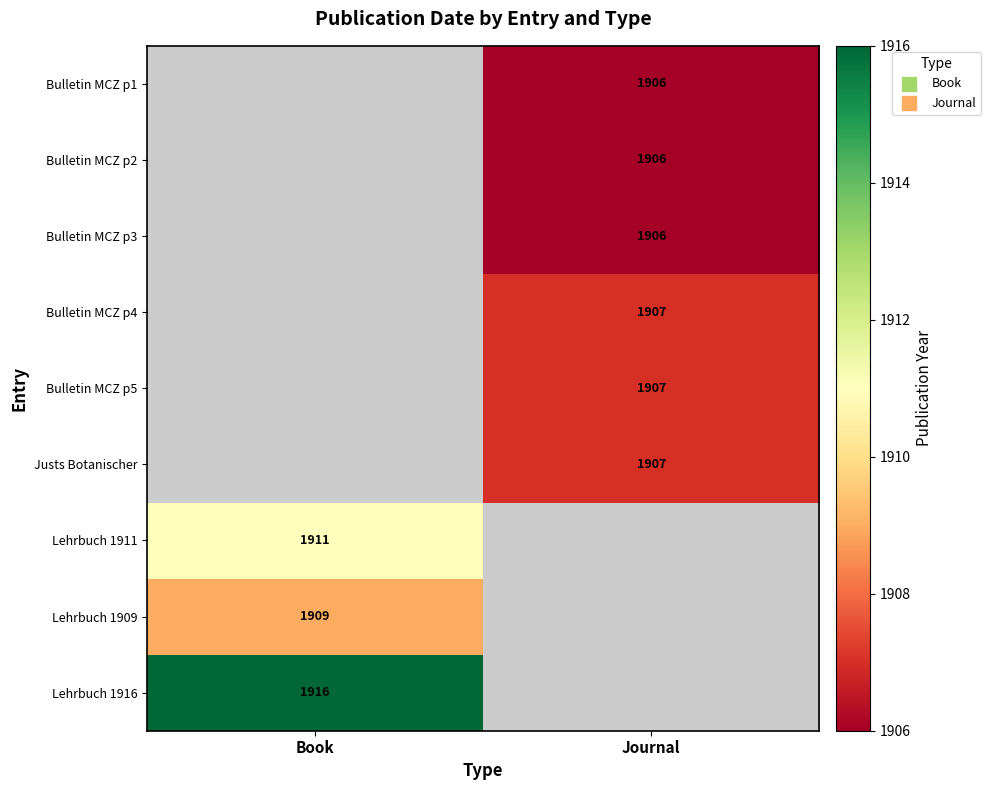

True or false: Lehrbuch 1916 has a value of 1916 at Book.

True